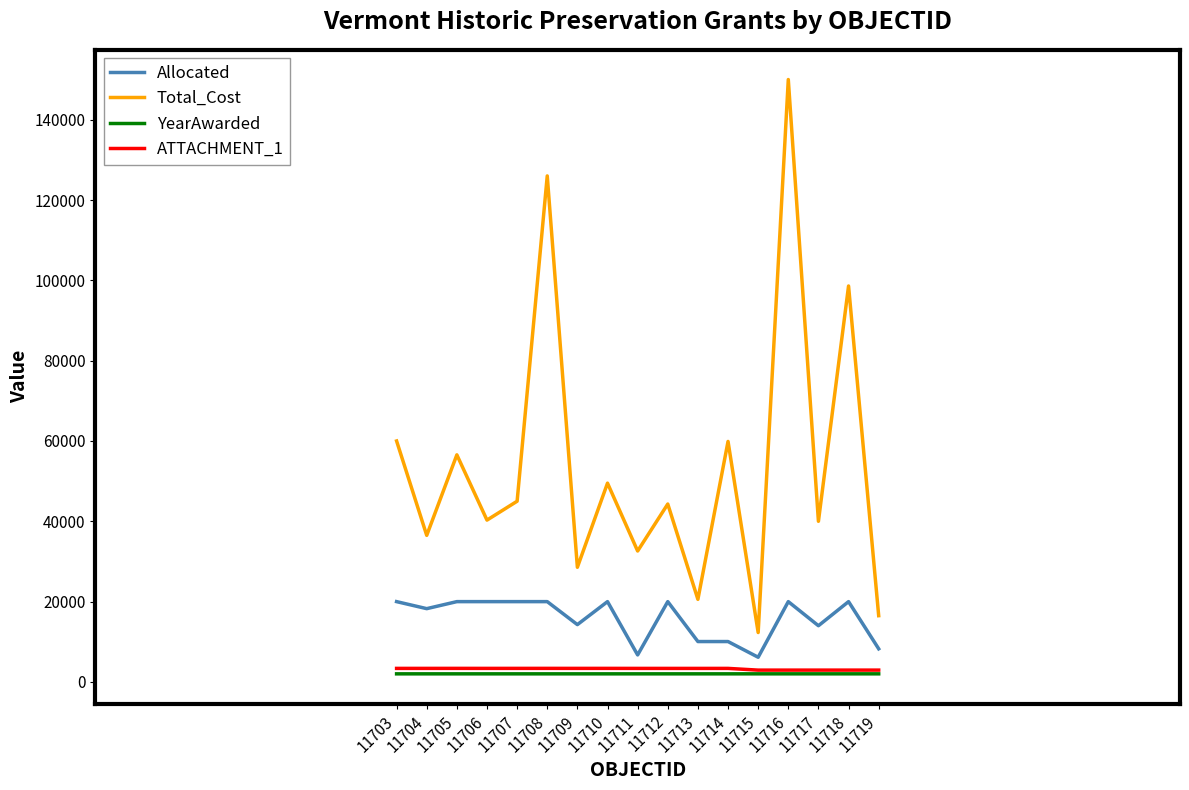

True or false: ATTACHMENT_1 and Total_Cost cross at least once.

False